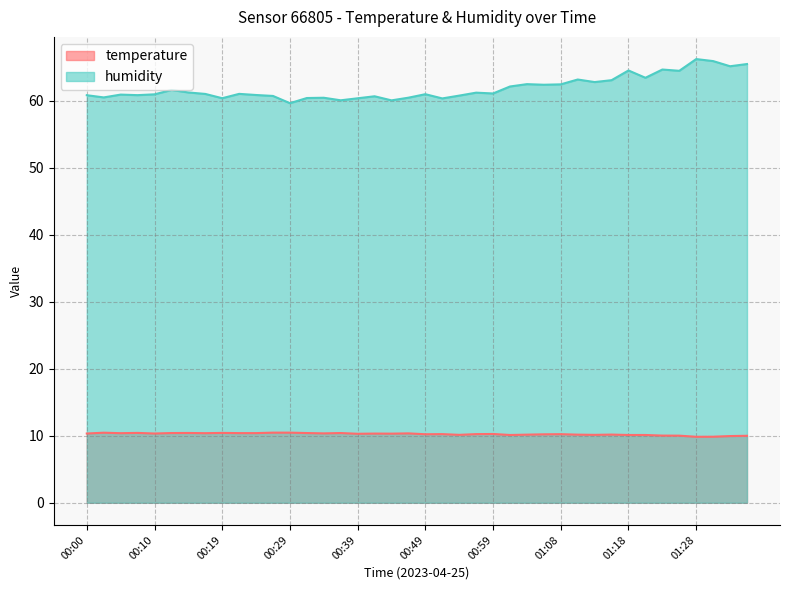

What is the spread (max minus min) of values at 01:18?

54.4